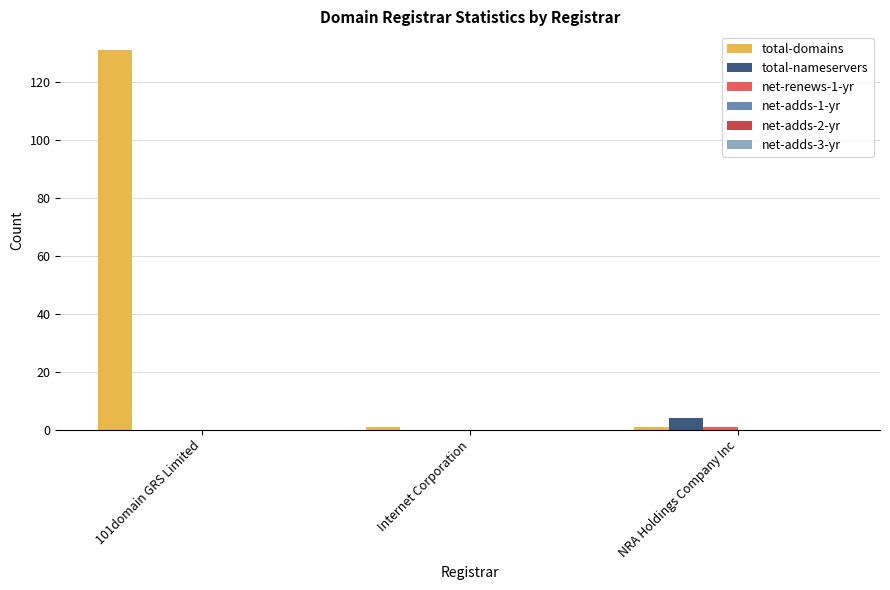

Is it true that total-domains equals 186 at 101domain GRS Limited?

False